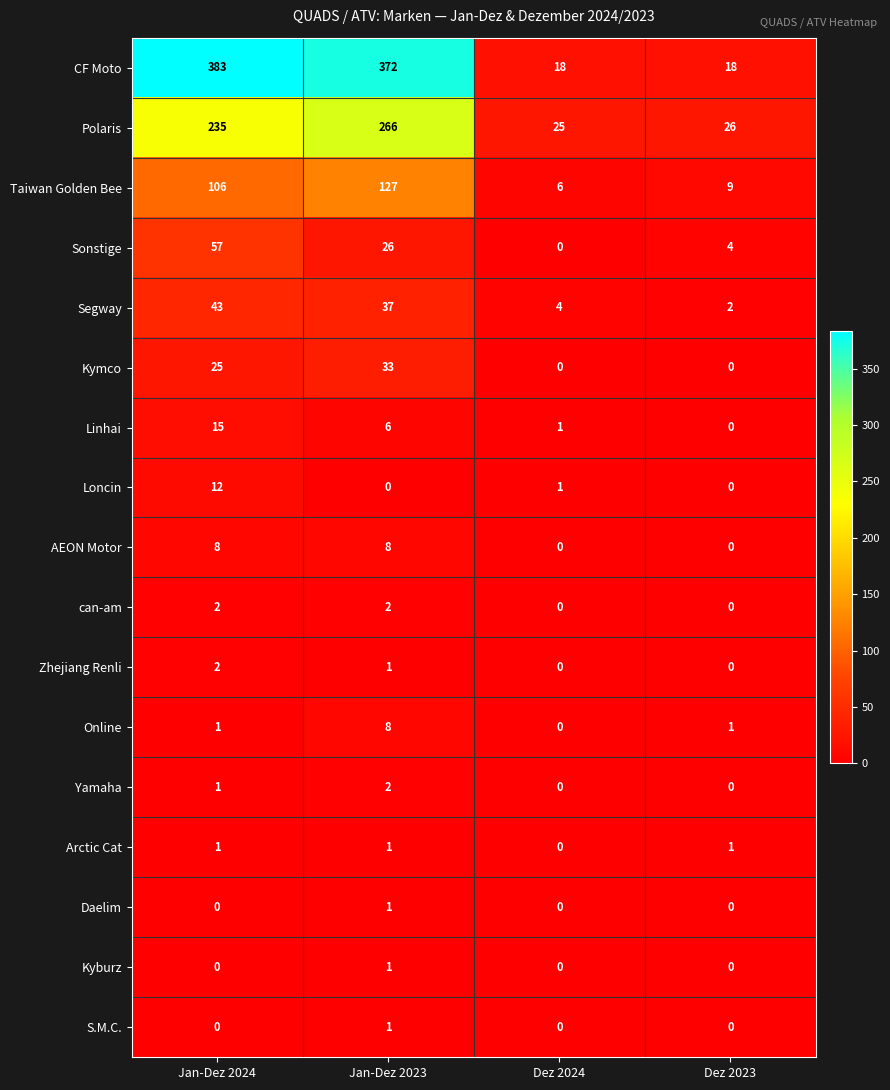

The value of Segway at Dez 2023 is 1. True or false?

False